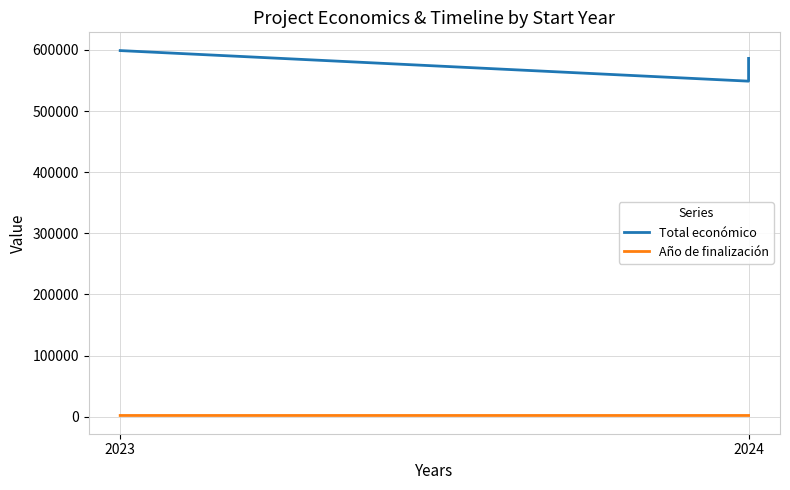

The Año de finalización series shows 2691 at 2024. True or false?

False